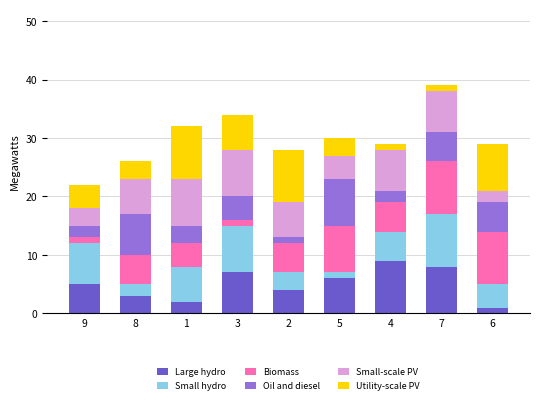

The Oil and diesel series shows 2 at 9. True or false?

True